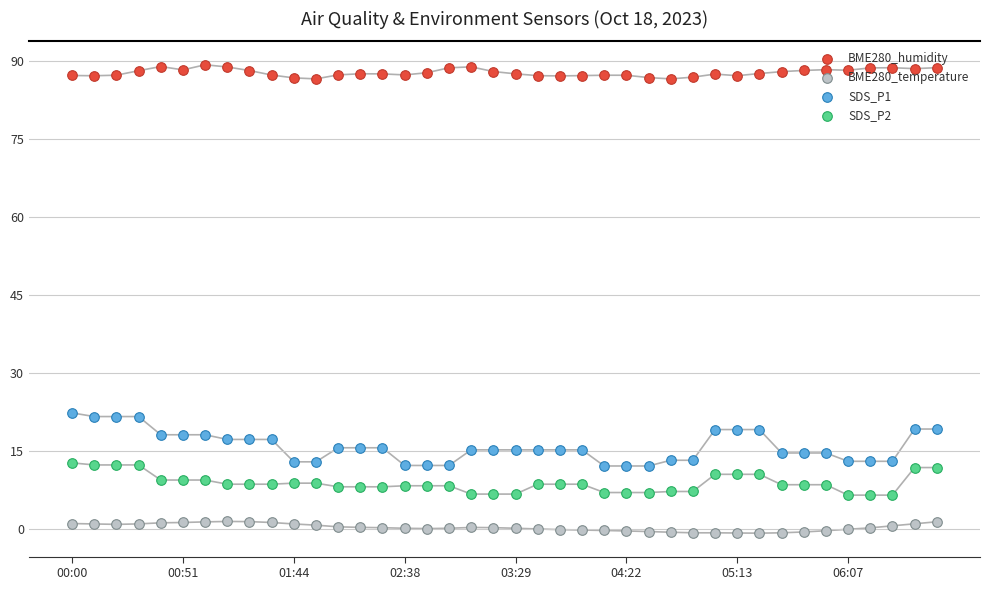

Which series contains the lowest Y value?

BME280_temperature